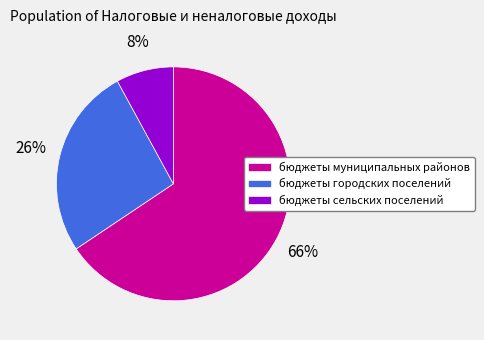

Is it true that бюджеты муниципальных районов is 53% of the pie?

False